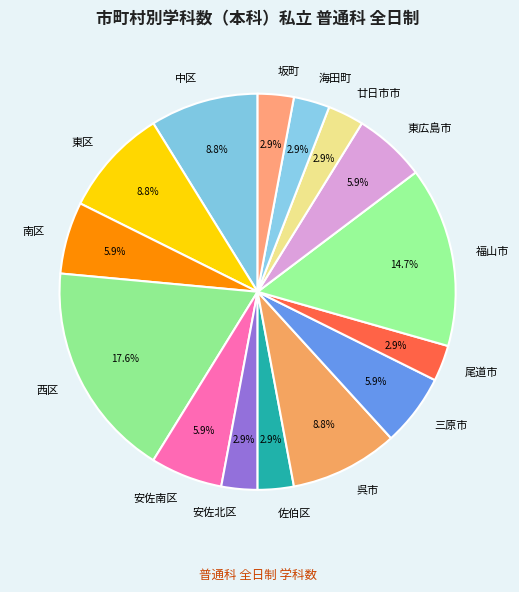

Combined, do 海田町 and 安佐南区 account for over 50%?

No